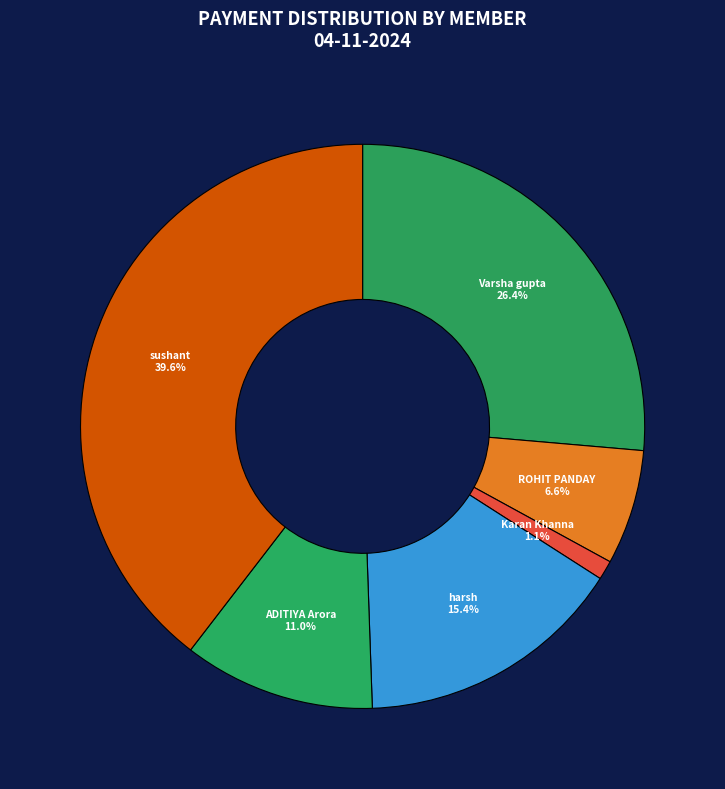

How many slices are in this pie chart?

6